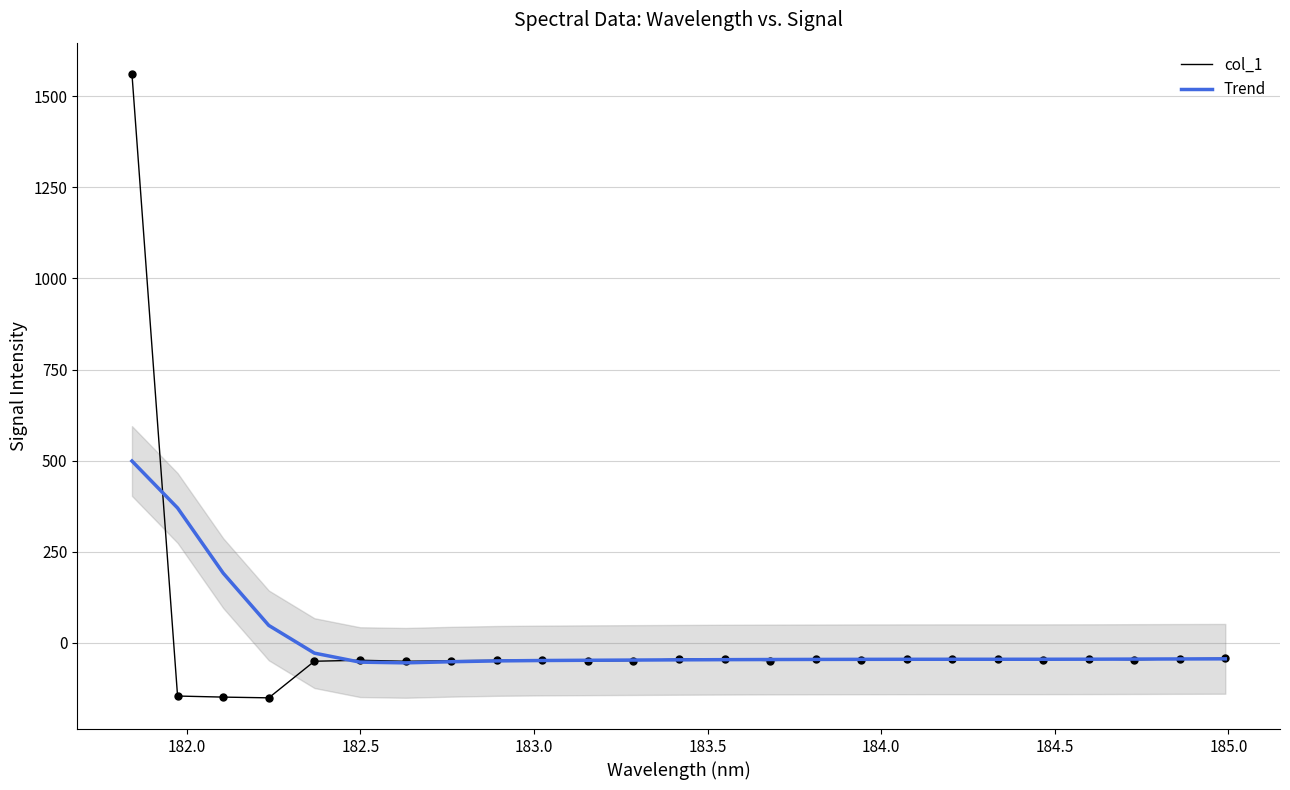

What are all the series names shown in the legend?

col_1, Trend